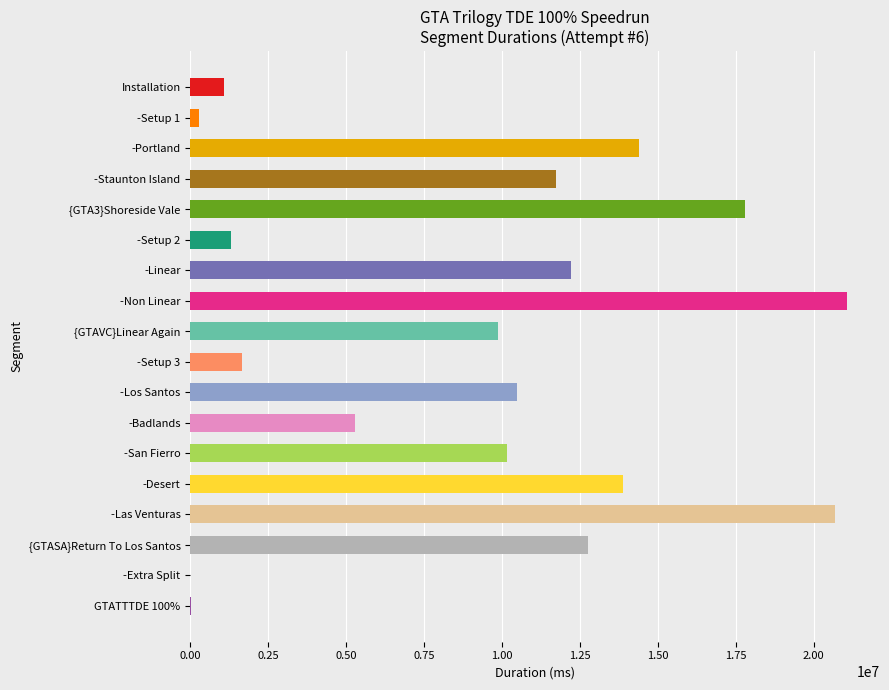

What is the greatest value displayed?

21077200